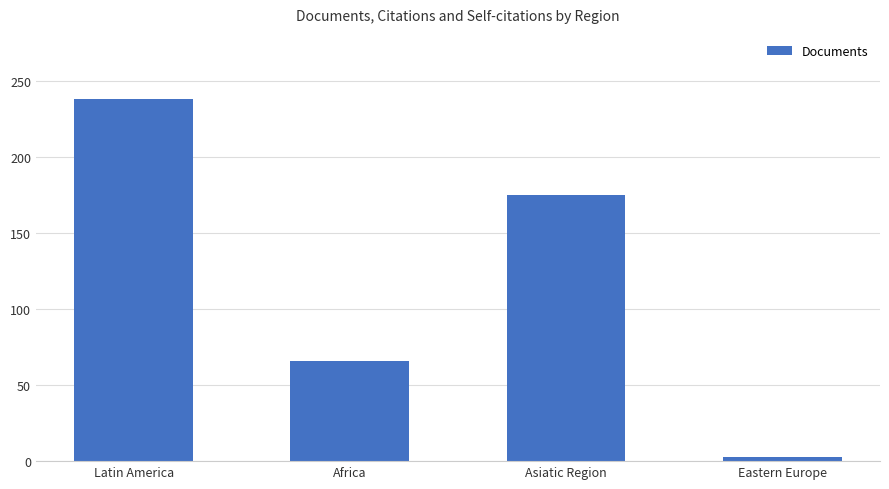

At which label does the data first exceed 175?

Latin America